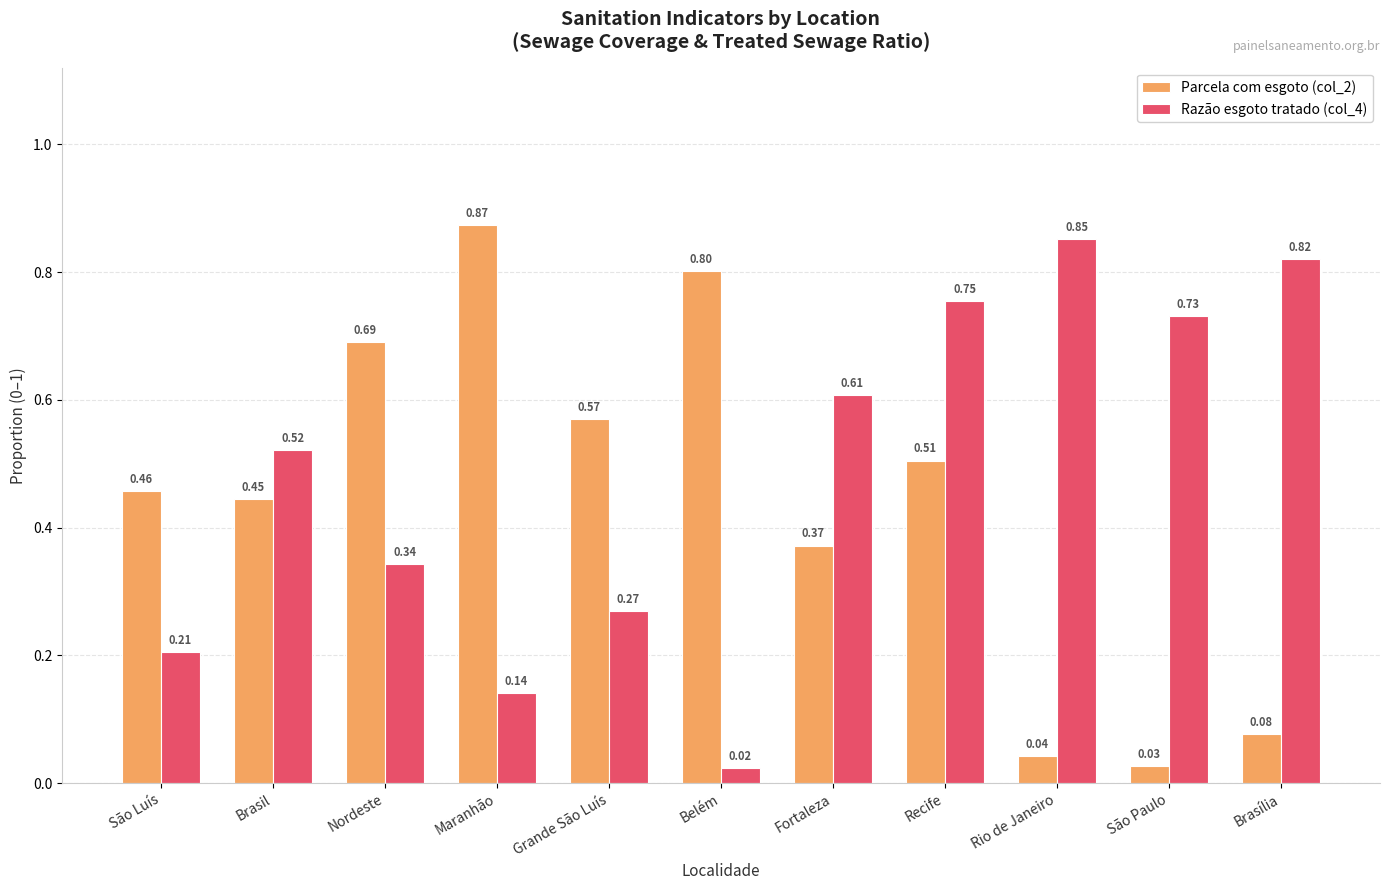

List the series in order of their overall mean, highest first.

Razão esgoto tratado (col_4), Parcela com esgoto (col_2)